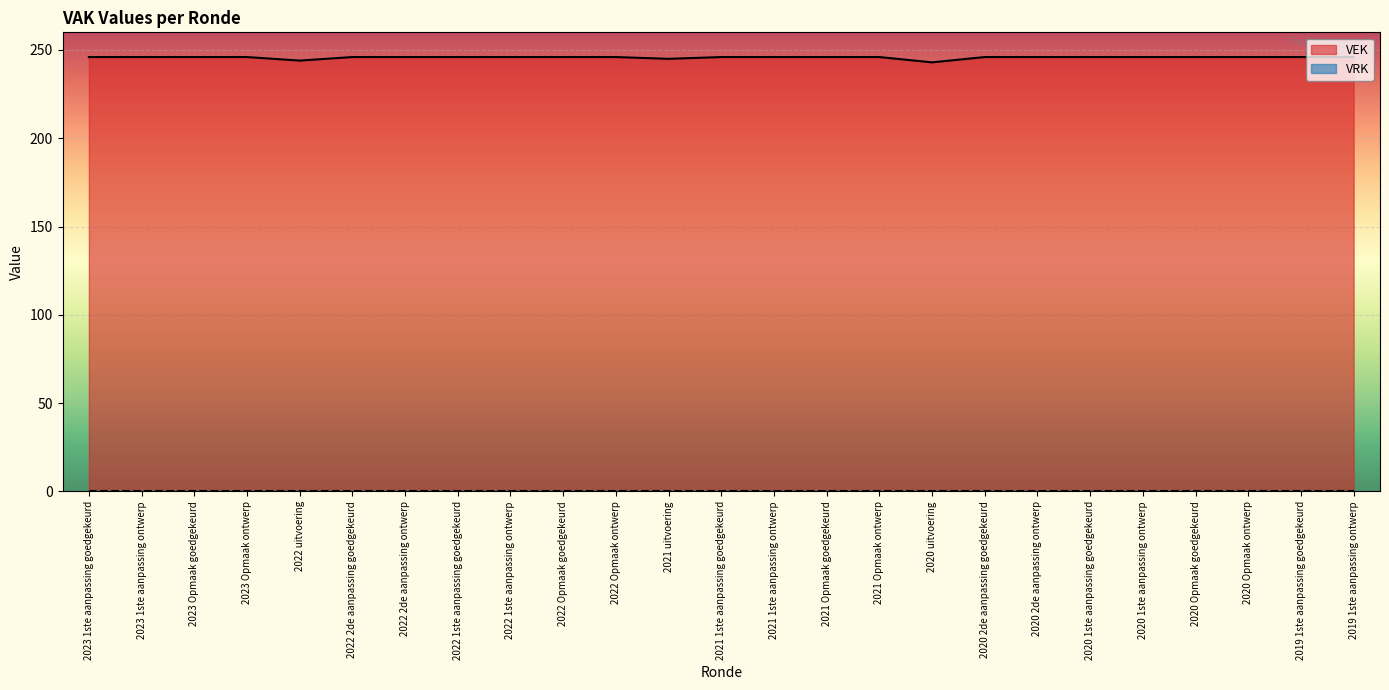

Where is the data nearest to the value 244?

2022 uitvoering